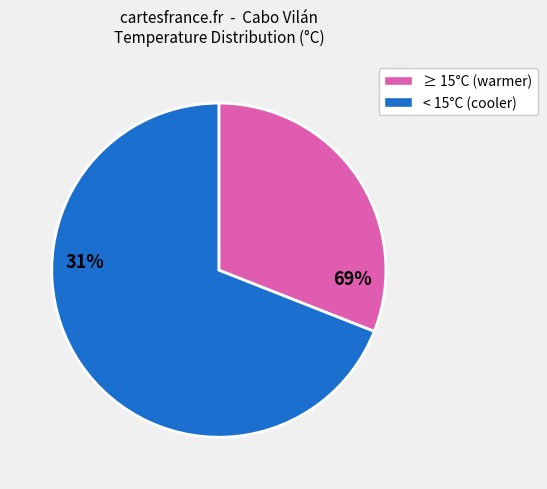

Is there a majority slice in this chart?

Yes